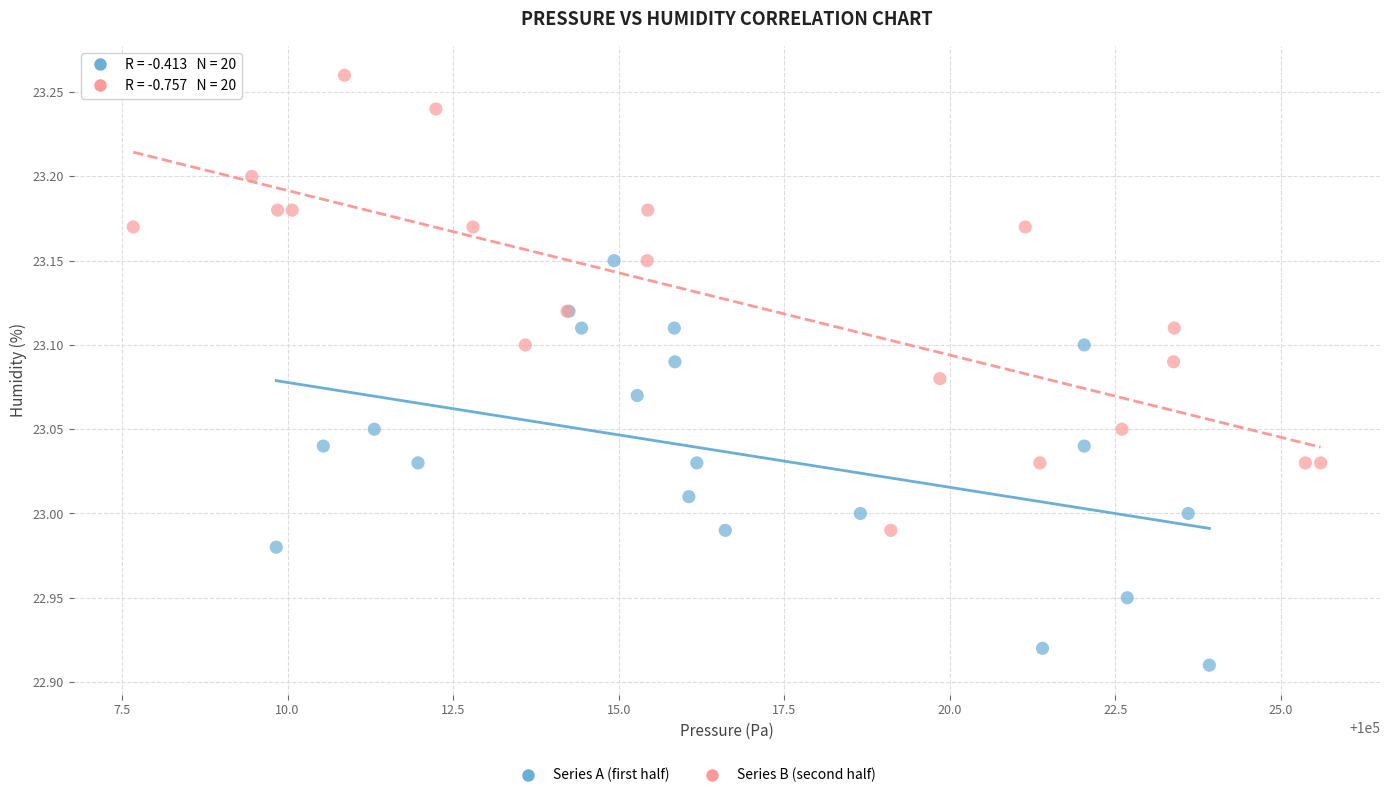

Which series contains the highest Y value?

Series B (second half)